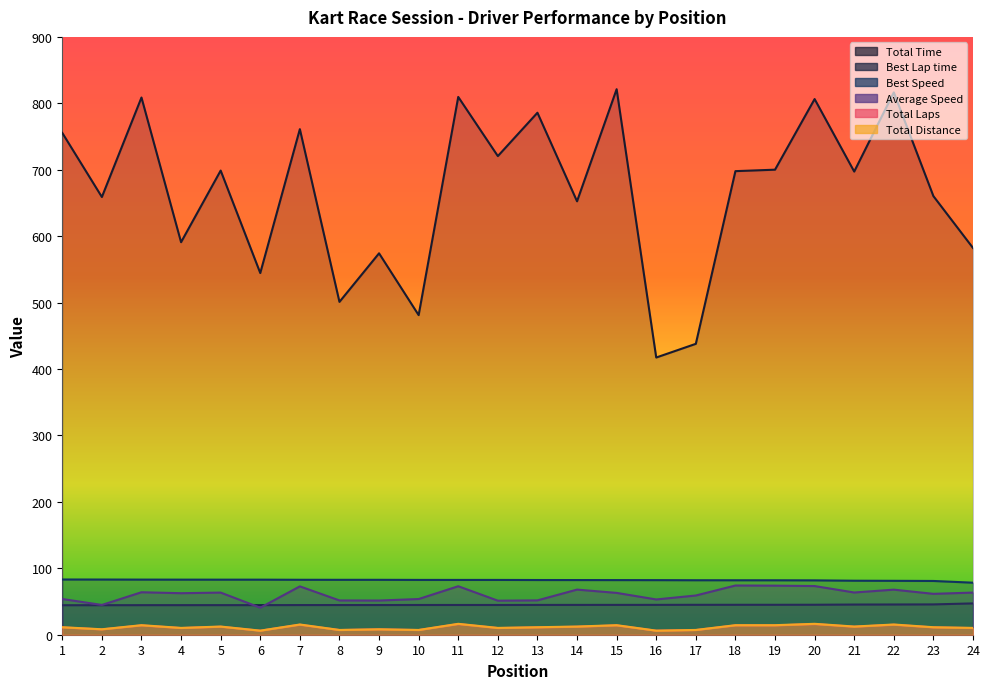

At which category does Average Speed reach its first local peak?

3